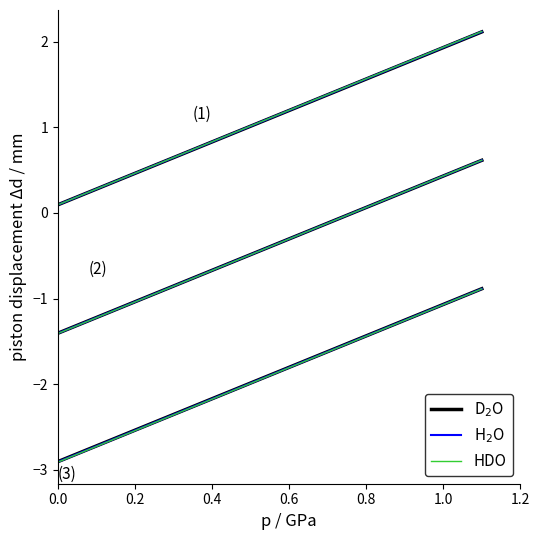

True or false: D$_2$O and HDO cross at least once.

False